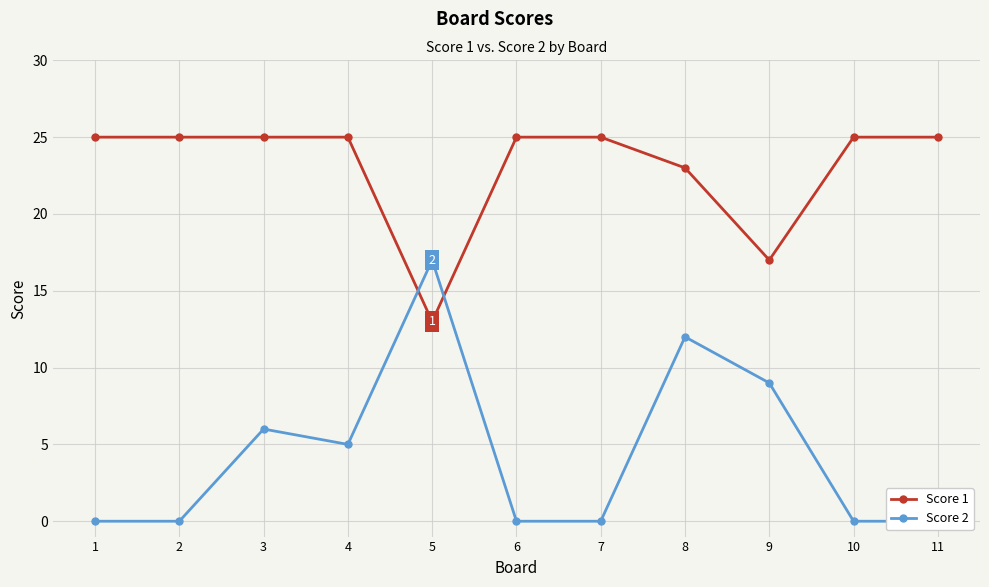

True or false: Score 1 and Score 2 intersect in this chart.

True